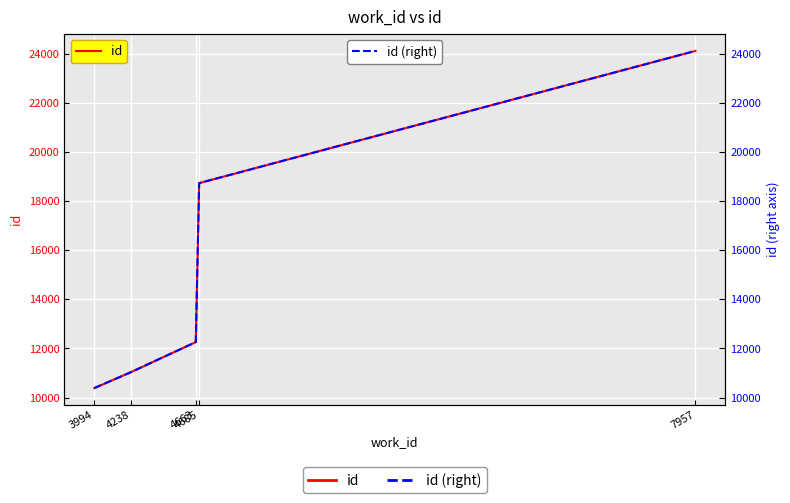

What is the smallest value displayed?

10385